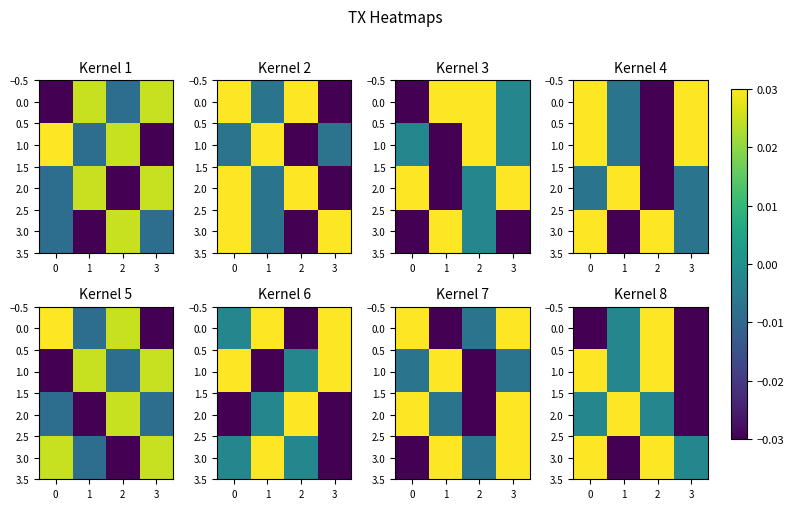

At which category is the sum across all series the highest?

2